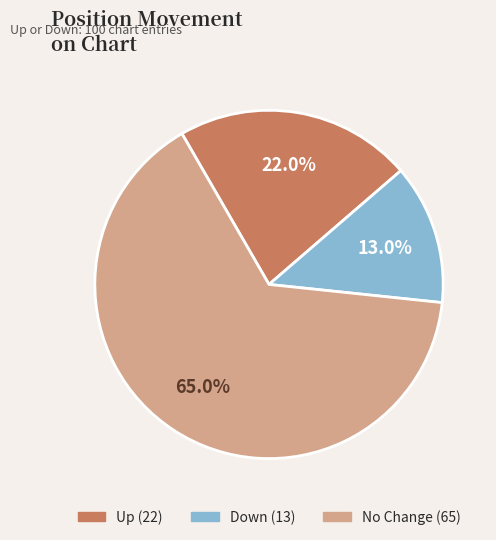

To the nearest percent, what portion does down represent?

13%